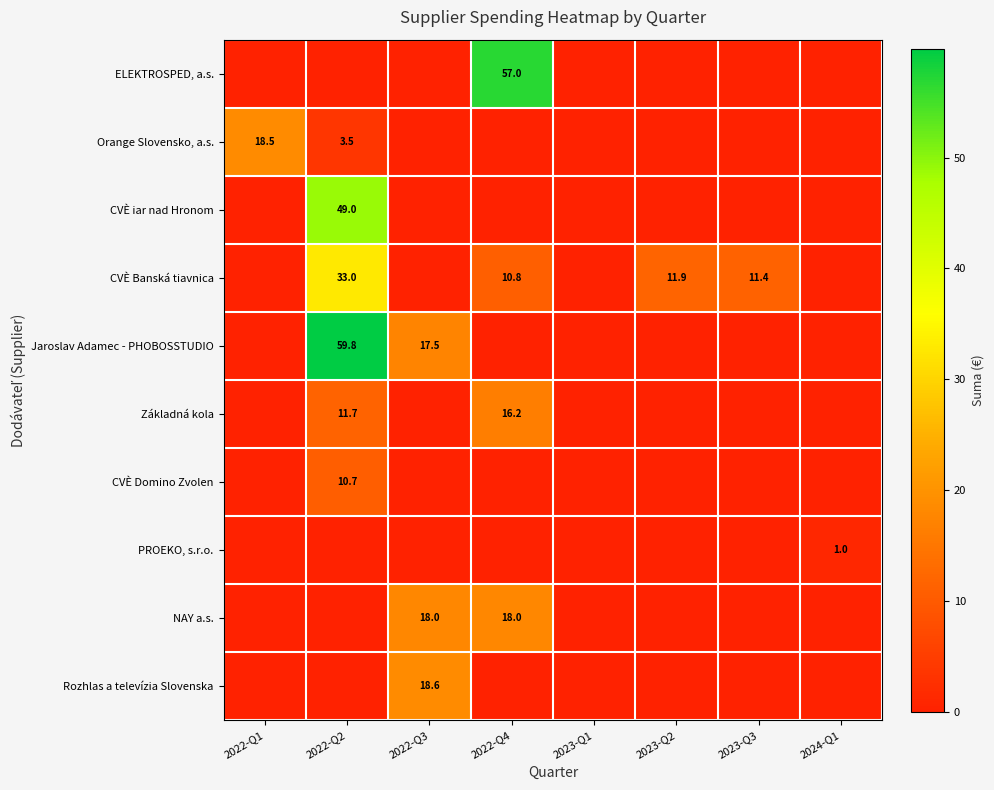

What is the spread (max minus min) of values at 2022-Q3?

18.6